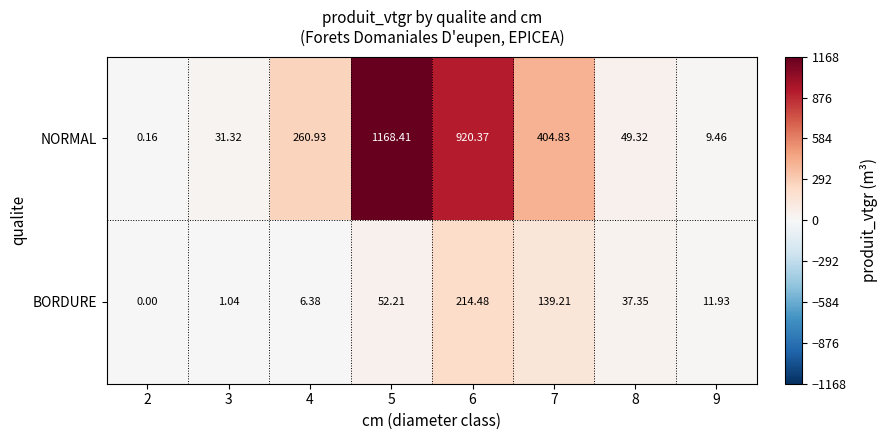

Which series has the largest total across all categories?

NORMAL